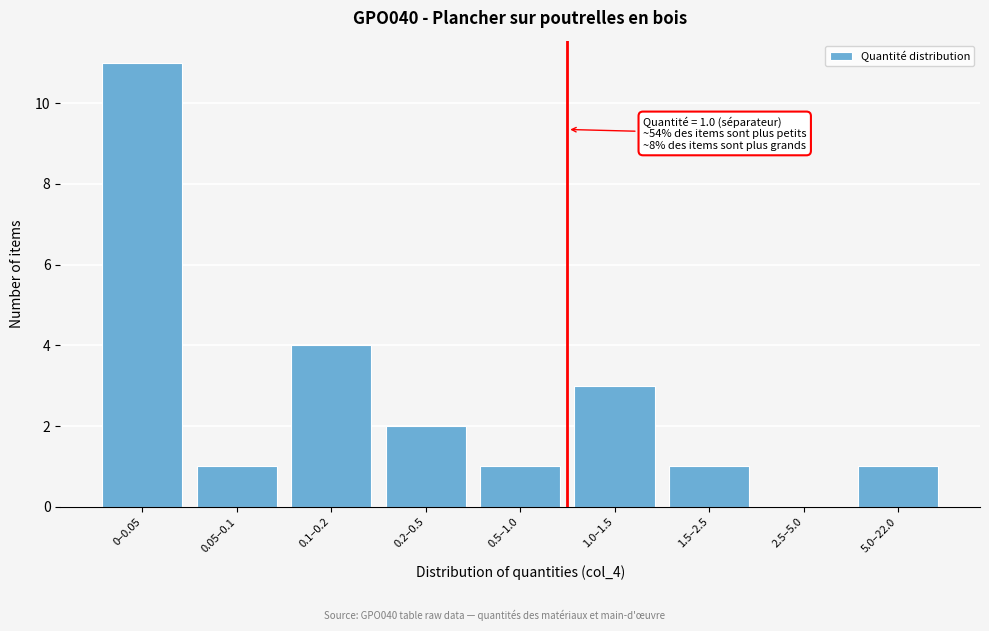

Reading left to right, list all the values displayed in this chart.

0–0.05=11	0.05–0.1=1	0.1–0.2=4	0.2–0.5=2	0.5–1.0=1	1.0–1.5=3	1.5–2.5=1	2.5–5.0=0	5.0–22.0=1